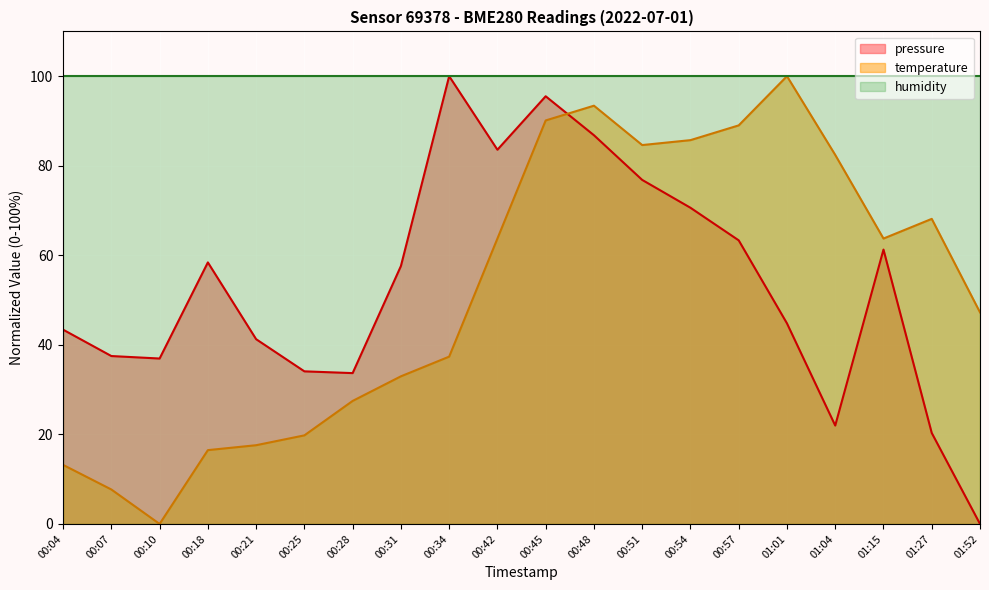

What is the difference between the maximum and second lowest values in the pressure series?

79.7